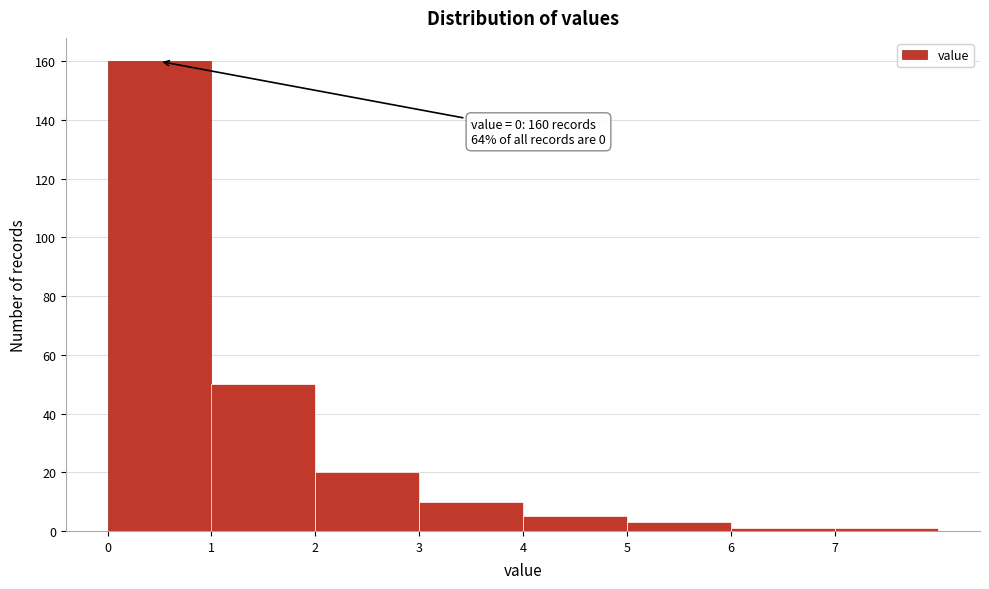

Over which range of the x-axis is the bar tallest?

0 to 1